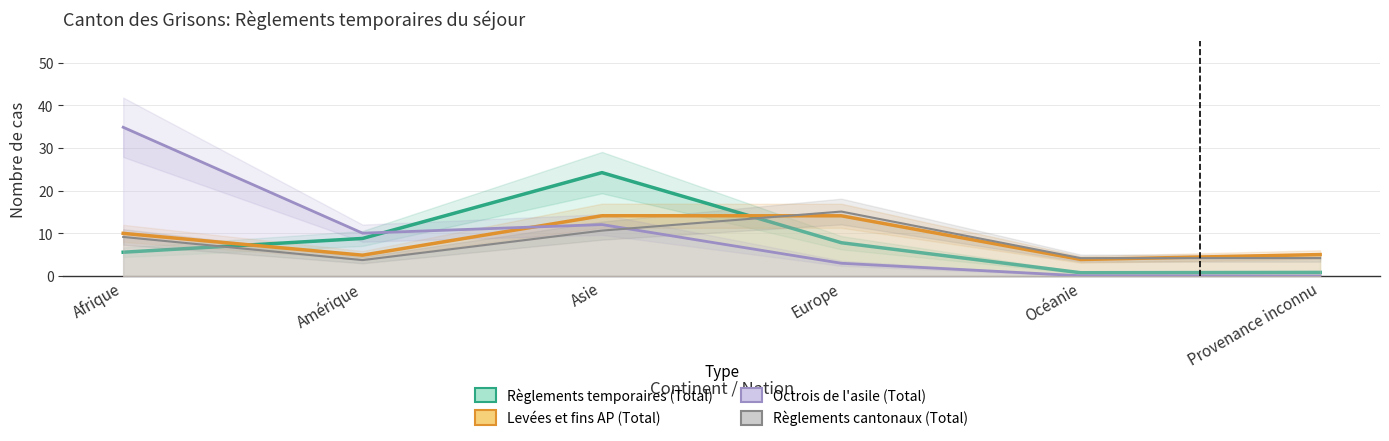

At which label does Règlements cantonaux (Total) first exceed 9?

Afrique